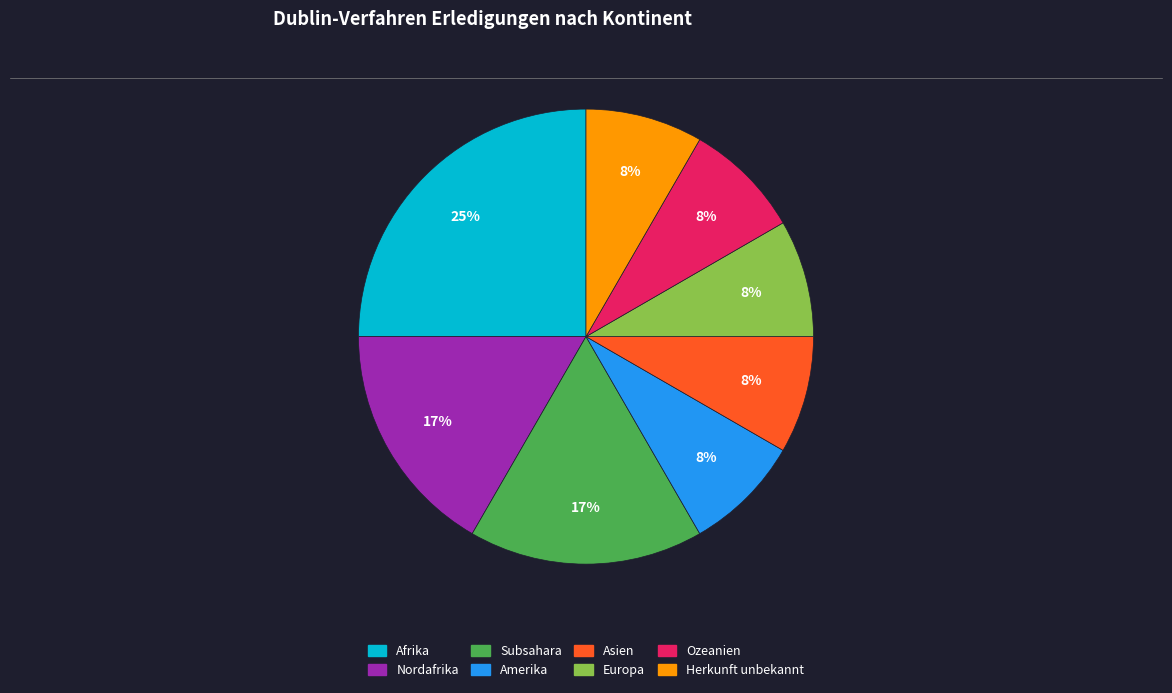

Count the number of slices in the pie.

8